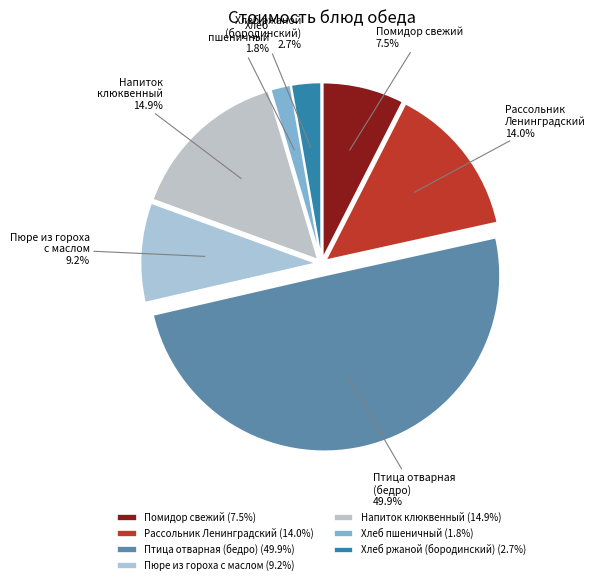

Is Напиток клюквенный the majority of the pie?

No